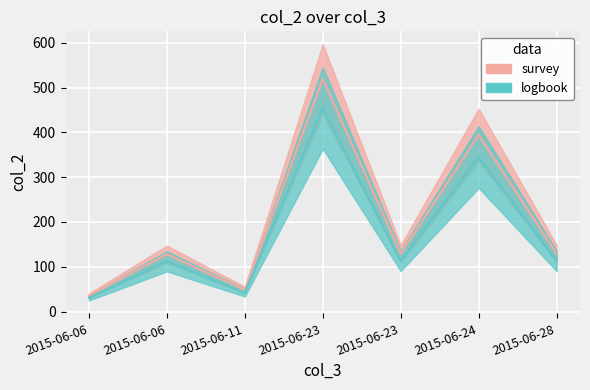

Between 2015-06-28 and 2015-06-23, which is larger?

2015-06-28